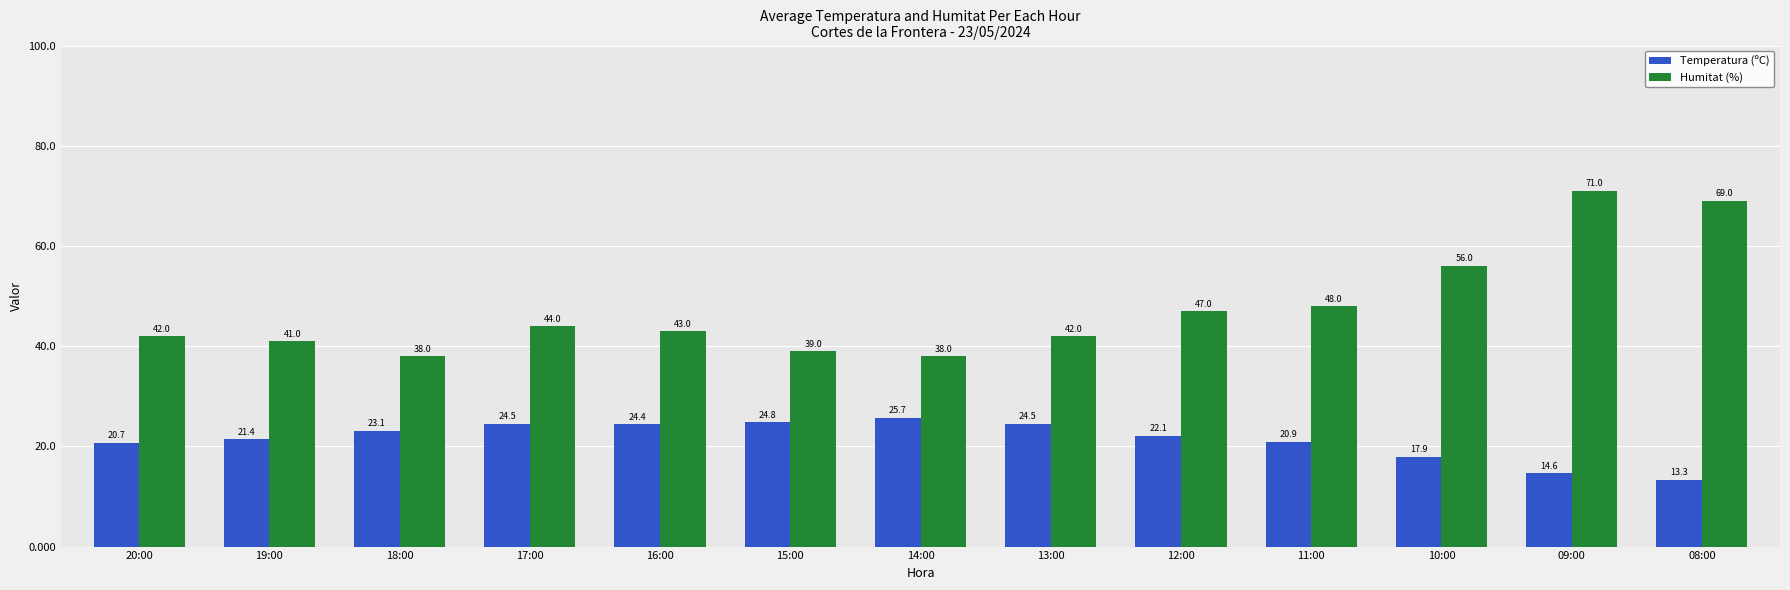

What is the minimum value shown in the chart?

13.3